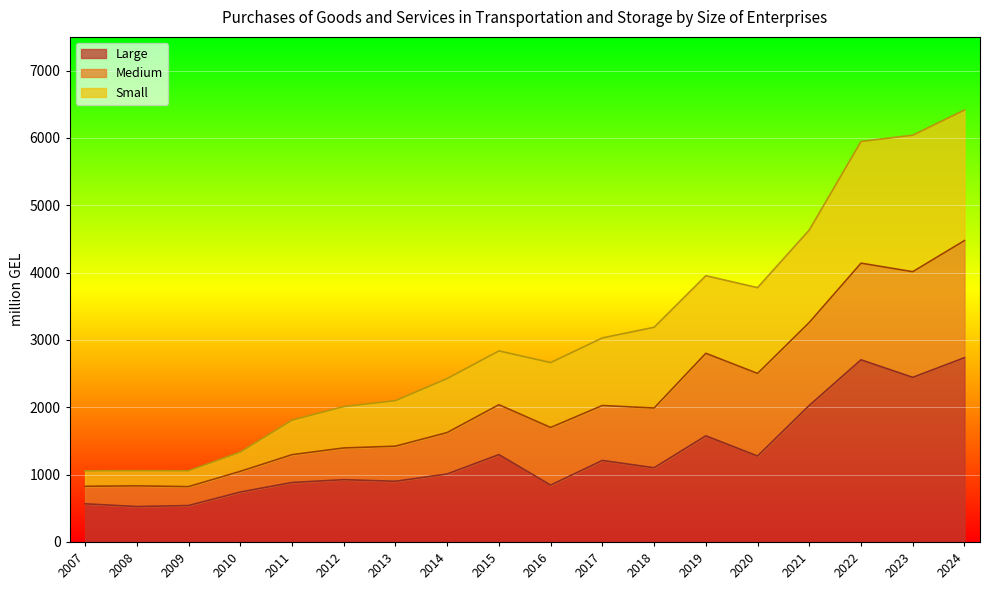

What is the total value across all series at 2024?

6414.1